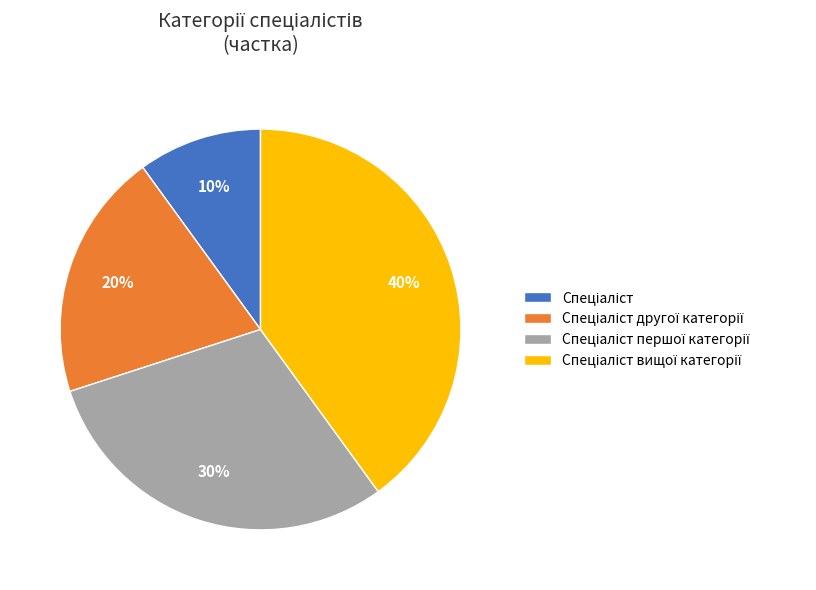

To the nearest percent, what is the difference between the largest and smallest slice percentages?

30%